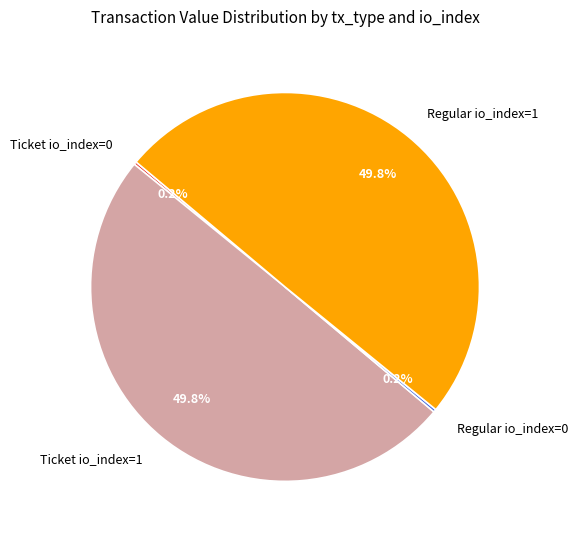

How much of the chart is everything except Regular io_index=1?

50.2%